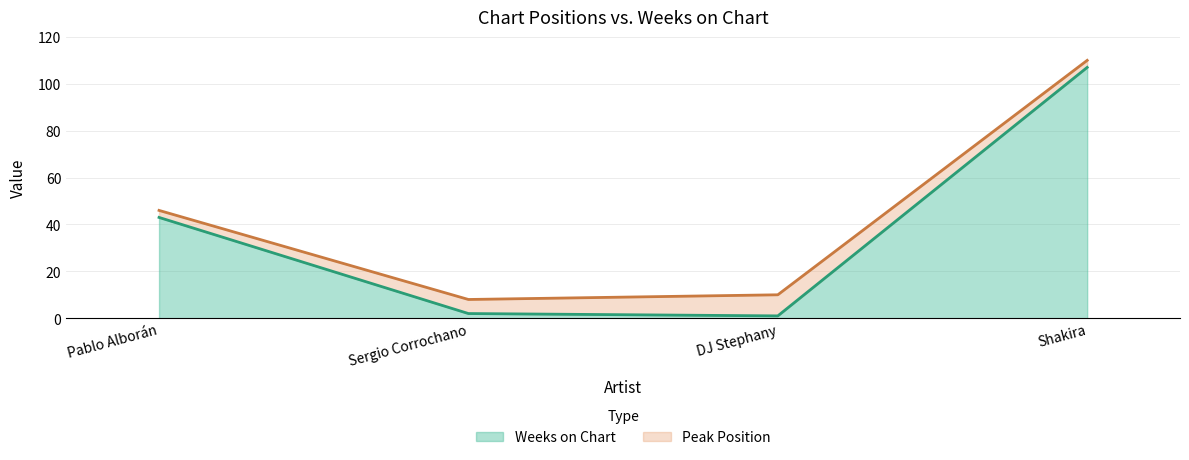

Does the chart display data point markers on the line(s)?

No